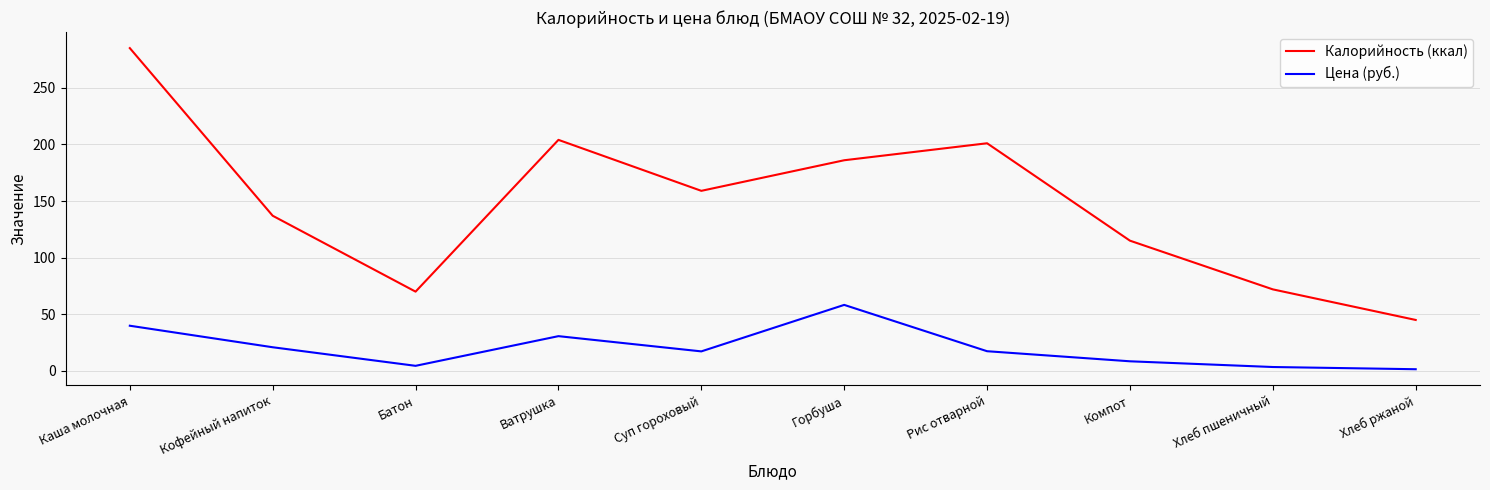

Which series has the widest spread of values?

Калорийность (ккал)